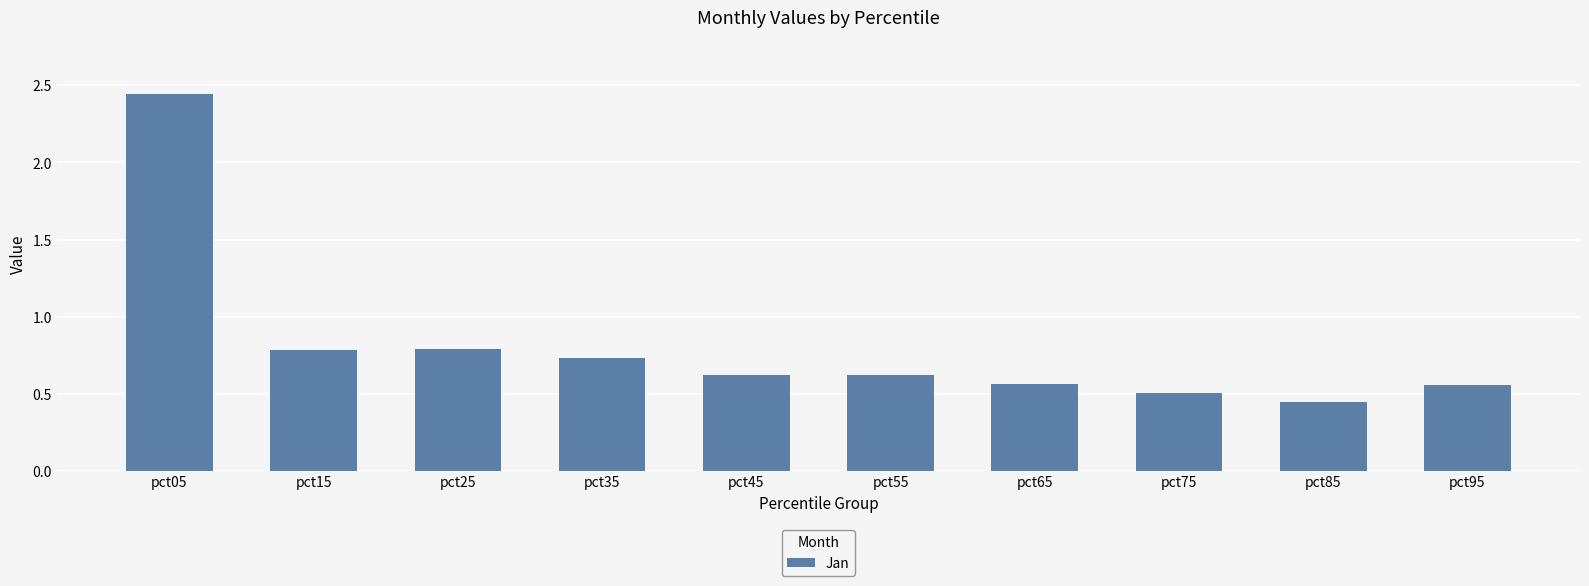

Which label corresponds to the largest value in the chart?

pct05